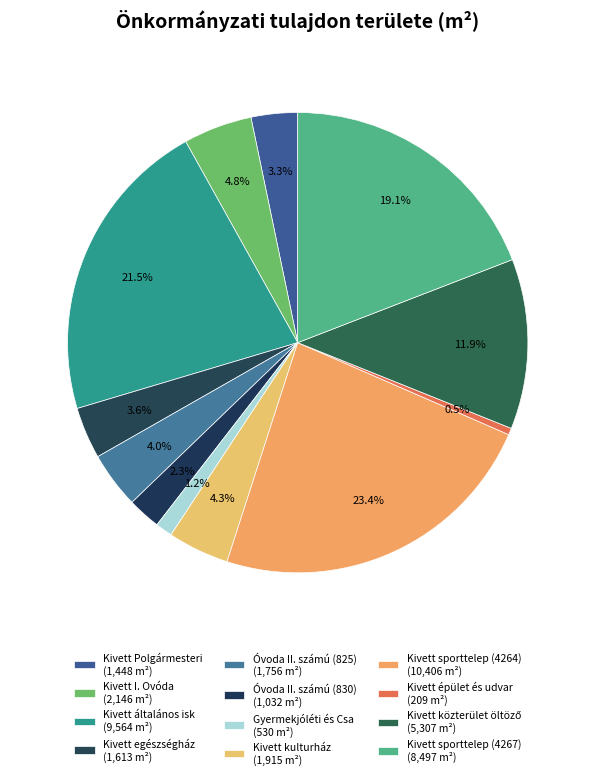

True or false: Gyermekjóléti és Csa accounts for 9% of the total.

False